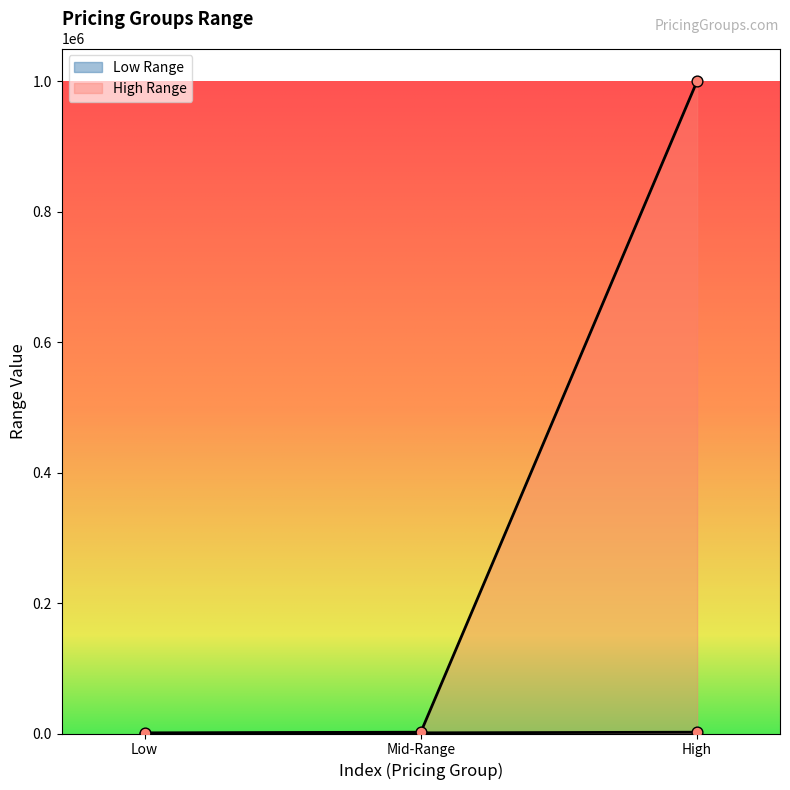

How many lines are shown in the chart?

2